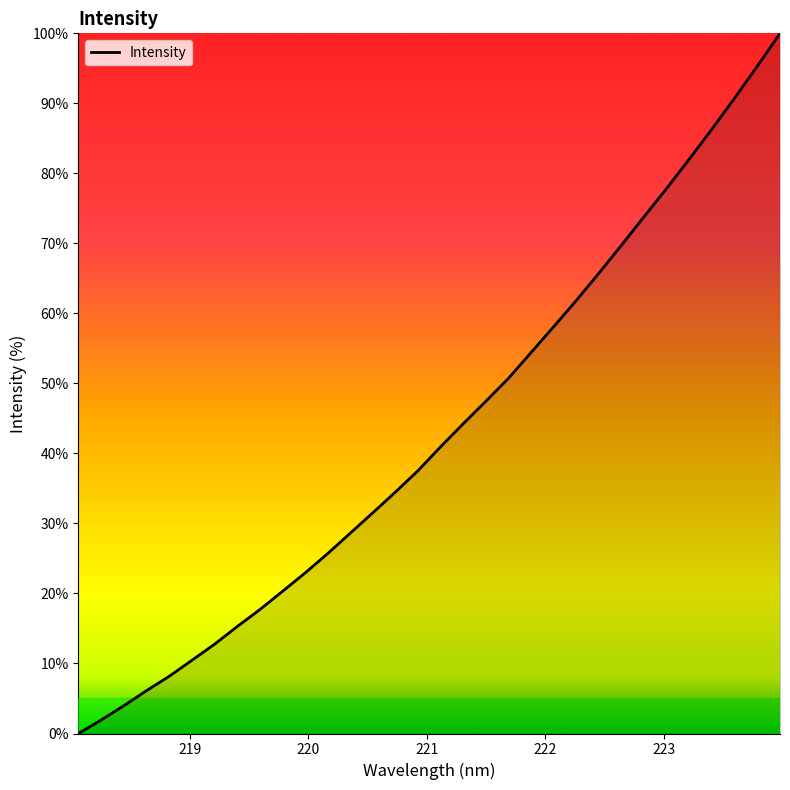

What is the greatest value displayed?

100.0